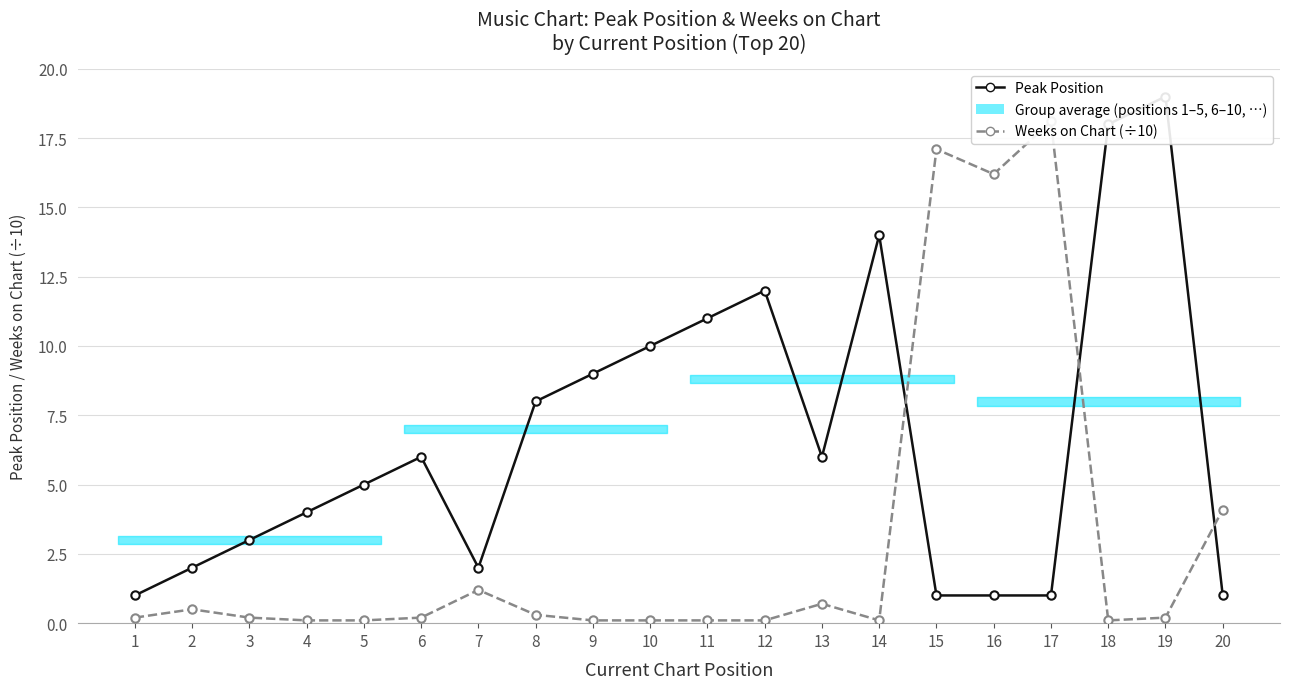

Which category has the highest value across all series?

19